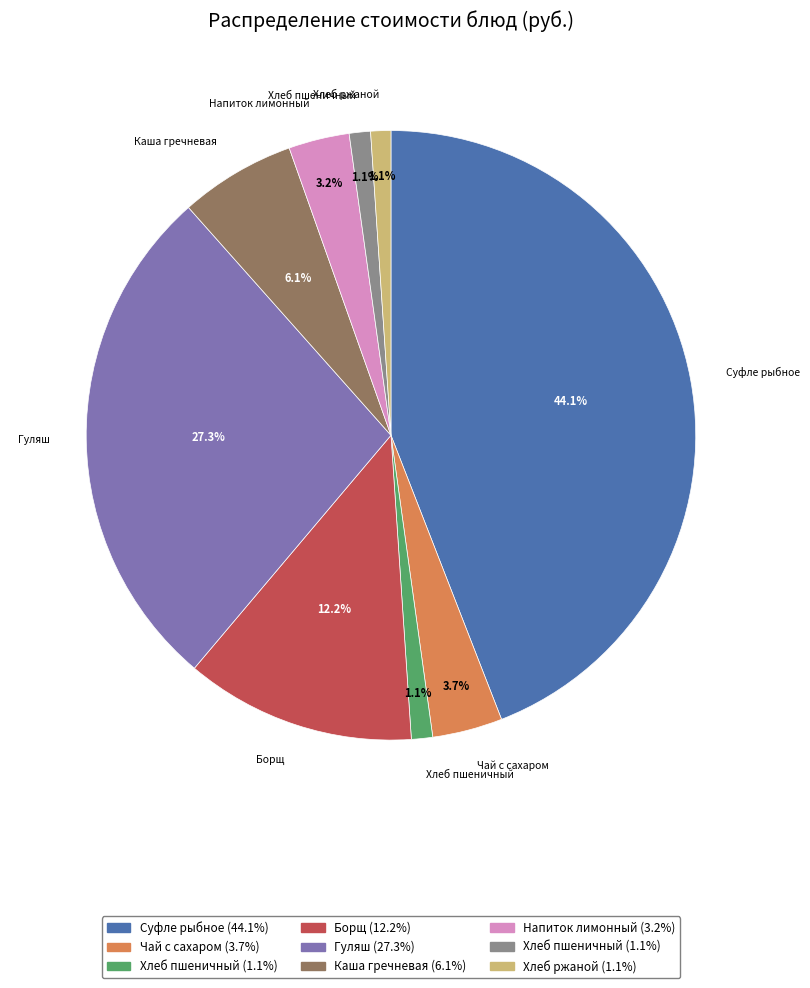

Is there a majority slice in this chart?

No